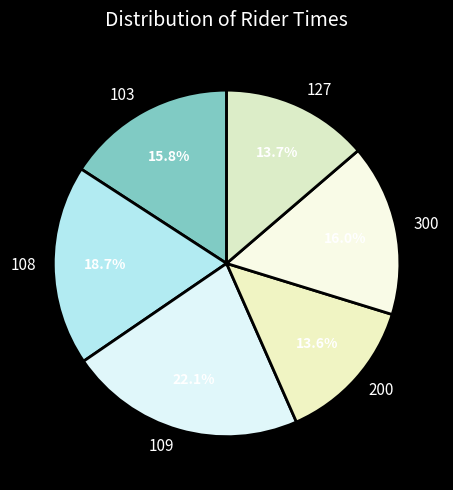

Approximately how many times larger is the value at 108 compared to 127?

1.4